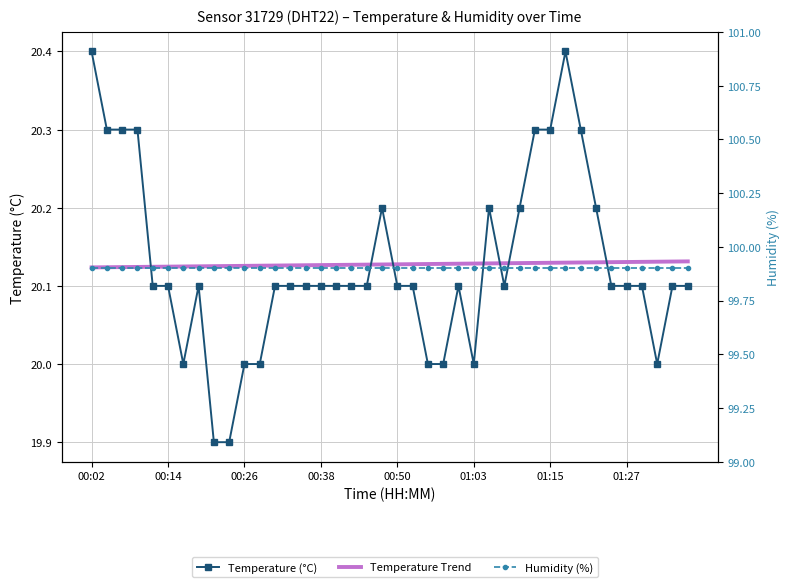

Reading right to left, list all the values displayed in this chart.

Temperature (°C): 20.1	20.1	20.0	20.1	20.1	20.1	20.2	20.3	20.4	20.3	20.3	20.2	20.1	20.2	20.0	20.1	20.0	20.0	20.1	20.1	20.2	20.1	20.1	20.1	20.1	20.1	20.1	20.1	20.0	20.0	19.9	19.9	20.1	20.0	20.1	20.1	20.3	20.3	20.3	20.4
Temperature Trend: 20.1	20.1	20.1	20.1	20.1	20.1	20.1	20.1	20.1	20.1	20.1	20.1	20.1	20.1	20.1	20.1	20.1	20.1	20.1	20.1	20.1	20.1	20.1	20.1	20.1	20.1	20.1	20.1	20.1	20.1	20.1	20.1	20.1	20.1	20.1	20.1	20.1	20.1	20.1	20.1
Humidity (%): 99.9	99.9	99.9	99.9	99.9	99.9	99.9	99.9	99.9	99.9	99.9	99.9	99.9	99.9	99.9	99.9	99.9	99.9	99.9	99.9	99.9	99.9	99.9	99.9	99.9	99.9	99.9	99.9	99.9	99.9	99.9	99.9	99.9	99.9	99.9	99.9	99.9	99.9	99.9	99.9